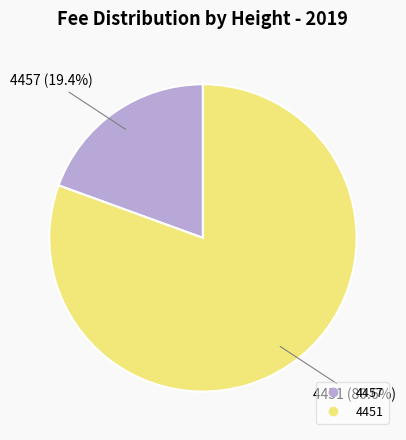

Combined, do 4451 and 4457 account for over 50%?

Yes